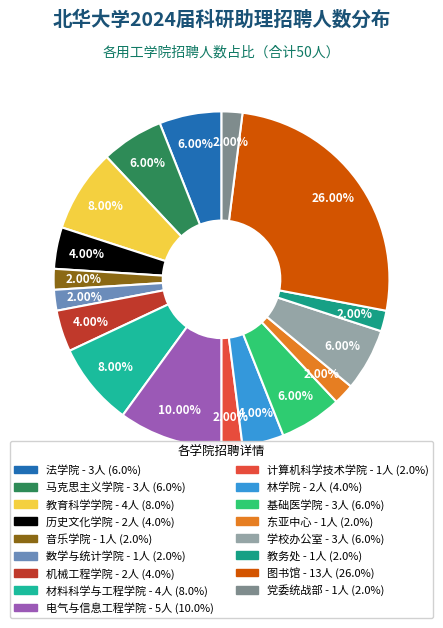

Does 东亚中心 account for over 50% of the chart?

No